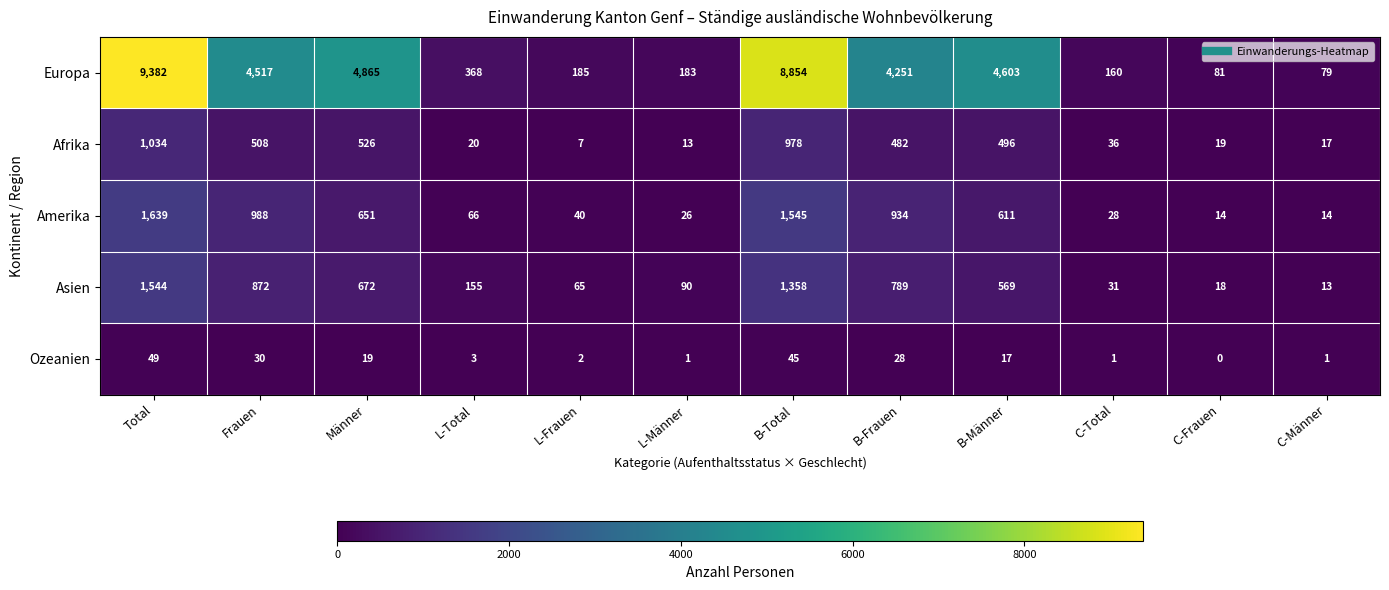

Which label corresponds to the smallest value in the chart?

C-Frauen